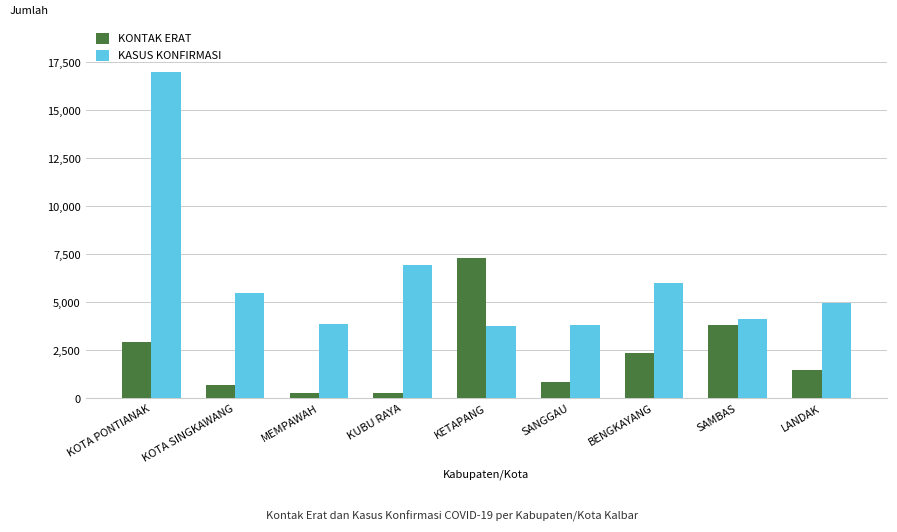

Does the chart contain any negative values?

No